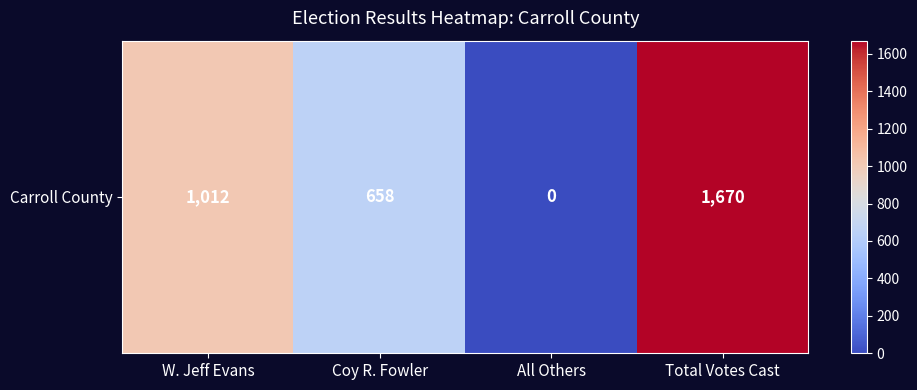

What is the maximum value shown in the chart?

1670